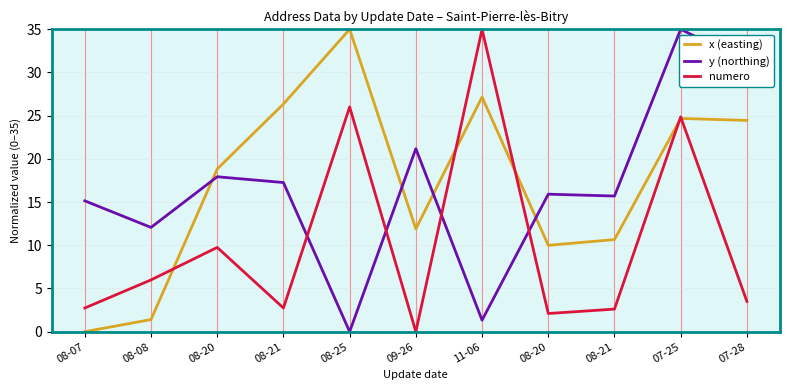

Does the chart have visible grid lines?

Yes